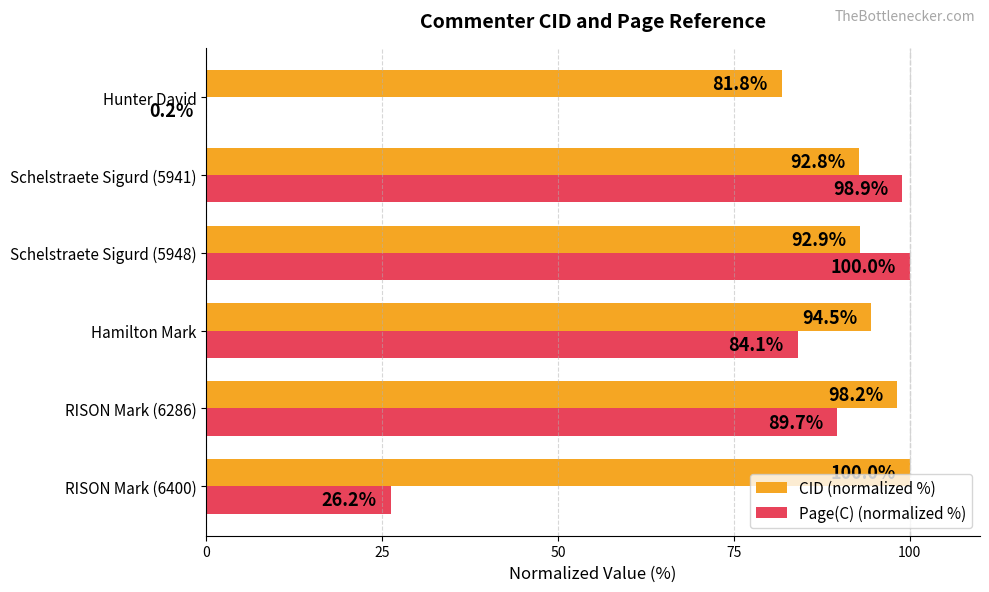

What is the sum of the Page(C) (normalized %) values at Schelstraete Sigurd (5948) and RISON Mark (6400)?

126.2